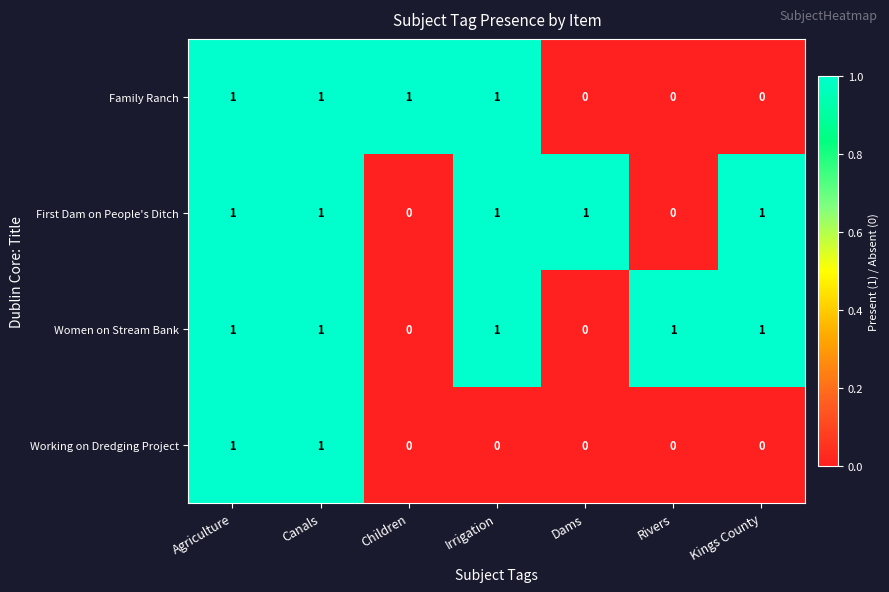

Reading left to right, what are all the values shown in this chart?

Family Ranch: Agriculture=1	Canals=1	Children=1	Irrigation=1	Dams=0	Rivers=0	Kings County=0
First Dam on People's Ditch: Agriculture=1	Canals=1	Children=0	Irrigation=1	Dams=1	Rivers=0	Kings County=1
Women on Stream Bank: Agriculture=1	Canals=1	Children=0	Irrigation=1	Dams=0	Rivers=1	Kings County=1
Working on Dredging Project: Agriculture=1	Canals=1	Children=0	Irrigation=0	Dams=0	Rivers=0	Kings County=0